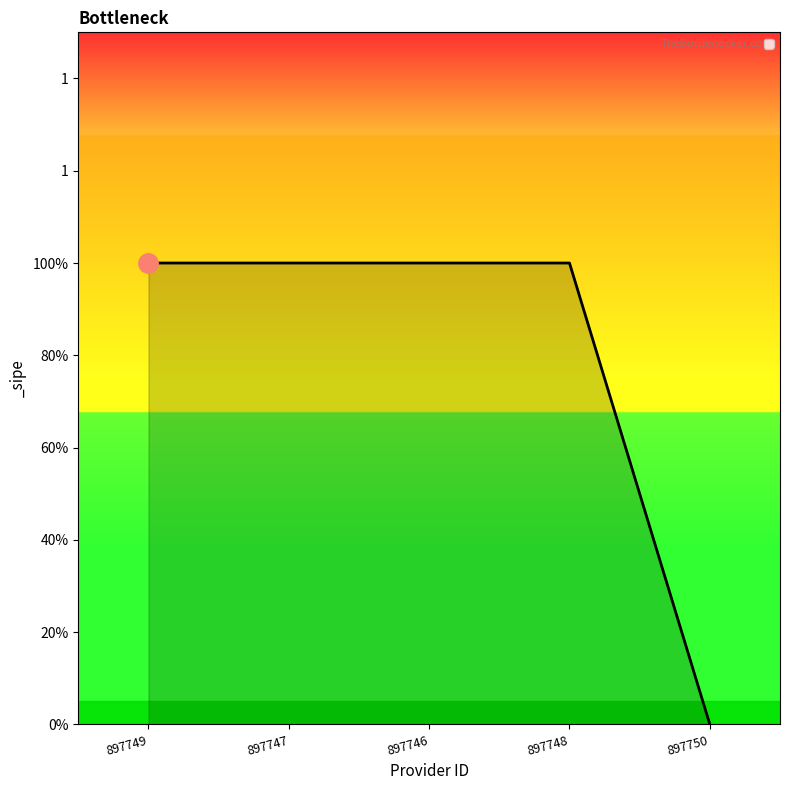

Is this an area chart (filled region under the line)?

Yes